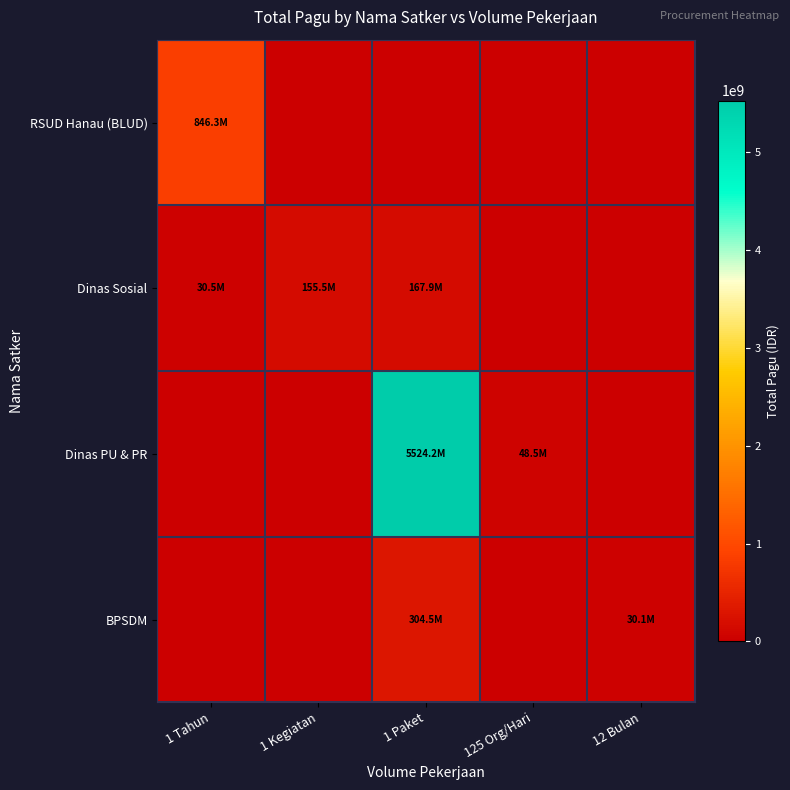

Rank the series at 1 Paket from lowest to highest value.

RSUD Hanau (BLUD), Dinas Sosial, BPSDM, Dinas PU & PR